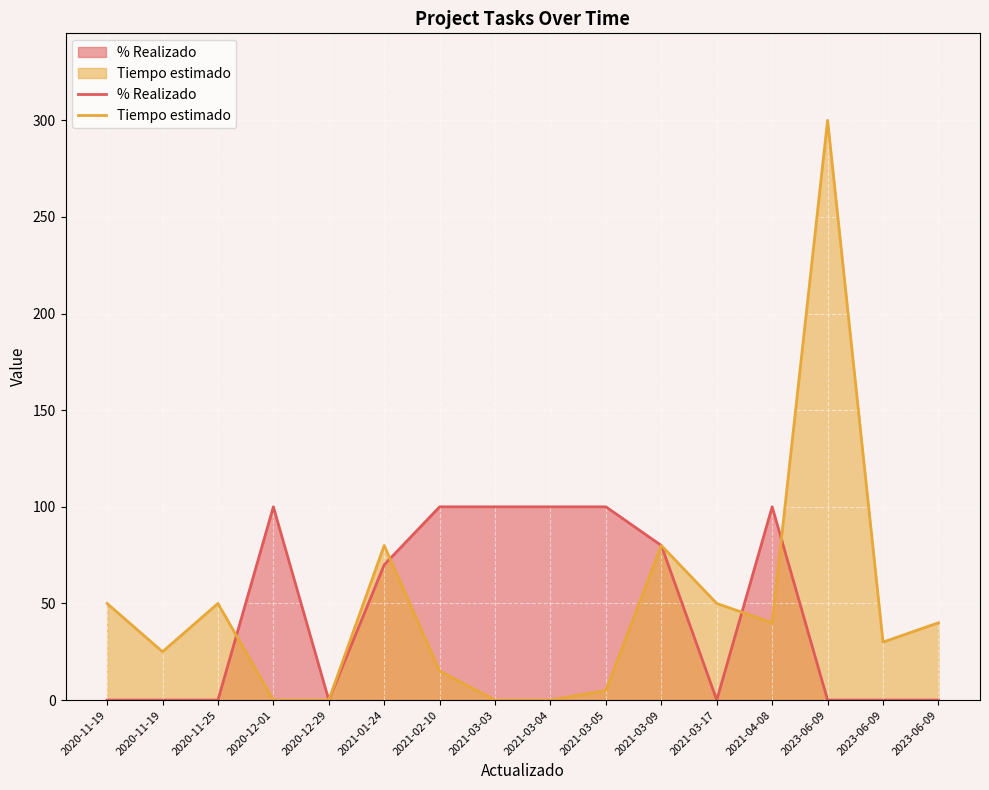

Which series ends up on top after the final intersection of % Realizado and Tiempo estimado?

Tiempo estimado